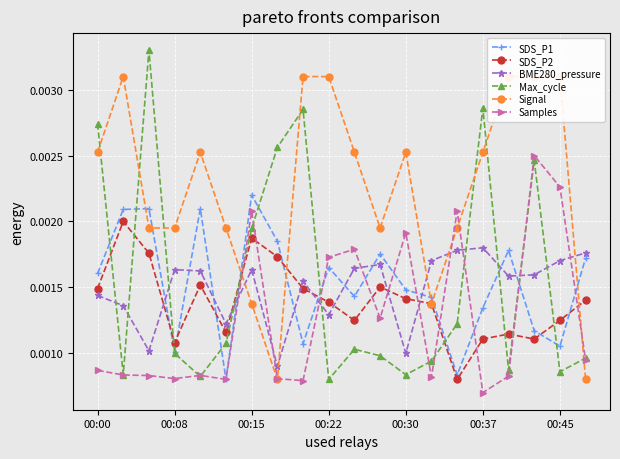

How many data points does each series have?

20